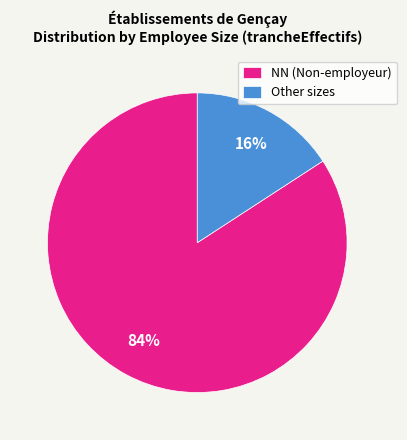

How many segments does this pie chart have?

2